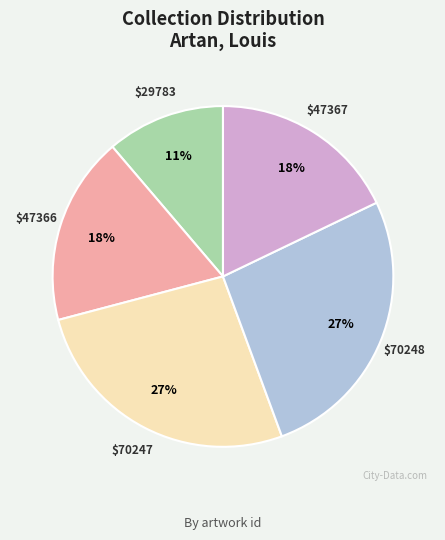

Does any single category account for the majority?

No